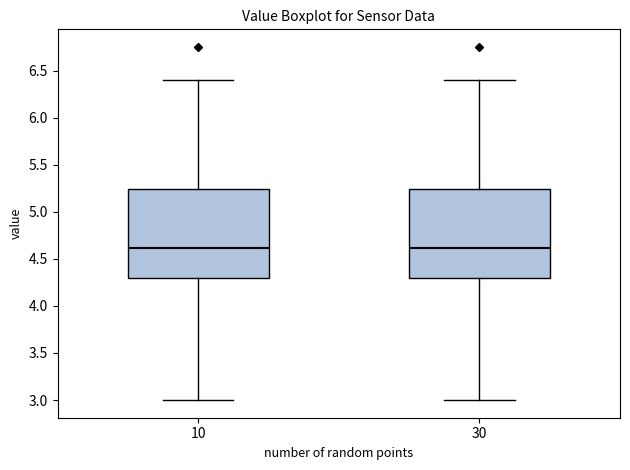

Reading left to right, transcribe this box plot: for each box, give where its median line is, the range the box spans, and where its two whiskers end, as read against the y-axis. The values are not printed on the chart, so give them approximately, as read against the axis.

10: median 4.60, box 4.30 to 5.25, whiskers 3.00 to 6.40
30: median 4.60, box 4.30 to 5.25, whiskers 3.00 to 6.40